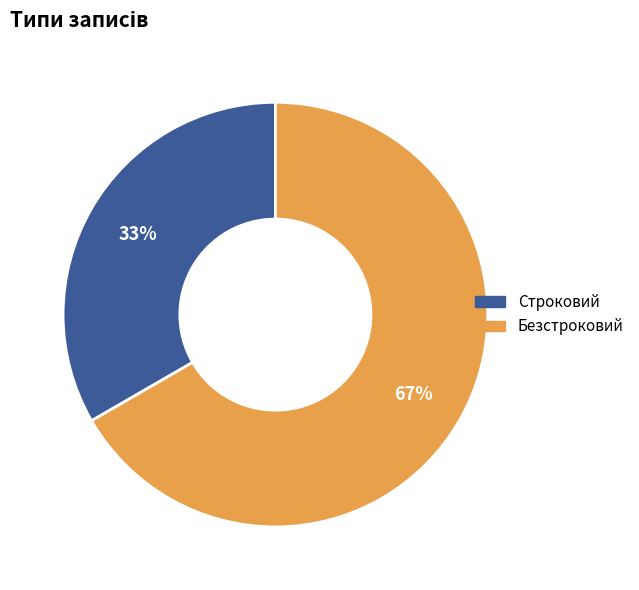

To the nearest percent, what is the combined percentage of Строковий and Безстроковий?

100%